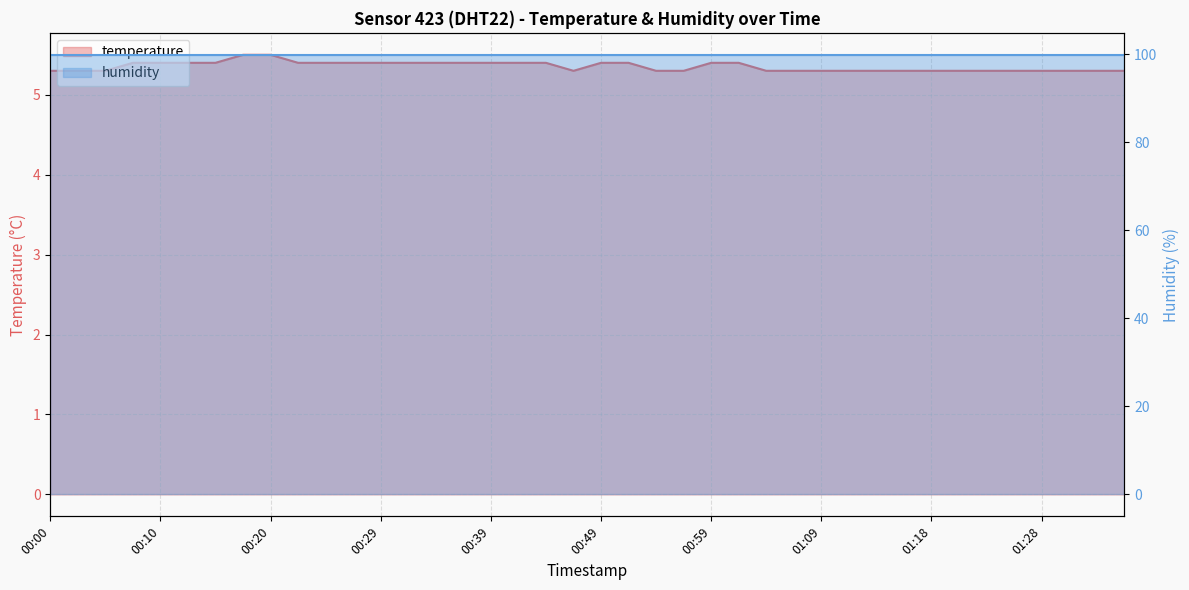

Rank the categories by value from highest to lowest.

00:17, 00:20, 00:07, 00:10, 00:12, 00:15, 00:22, 00:25, 00:27, 00:29, 00:32, 00:34, 00:37, 00:39, 00:42, 00:44, 00:49, 00:52, 00:59, 01:01, 00:00, 00:02, 00:05, 00:47, 00:54, 00:57, 01:04, 01:06, 01:09, 01:11, 01:14, 01:16, 01:18, 01:21, 01:23, 01:26, 01:28, 01:31, 01:33, 01:35